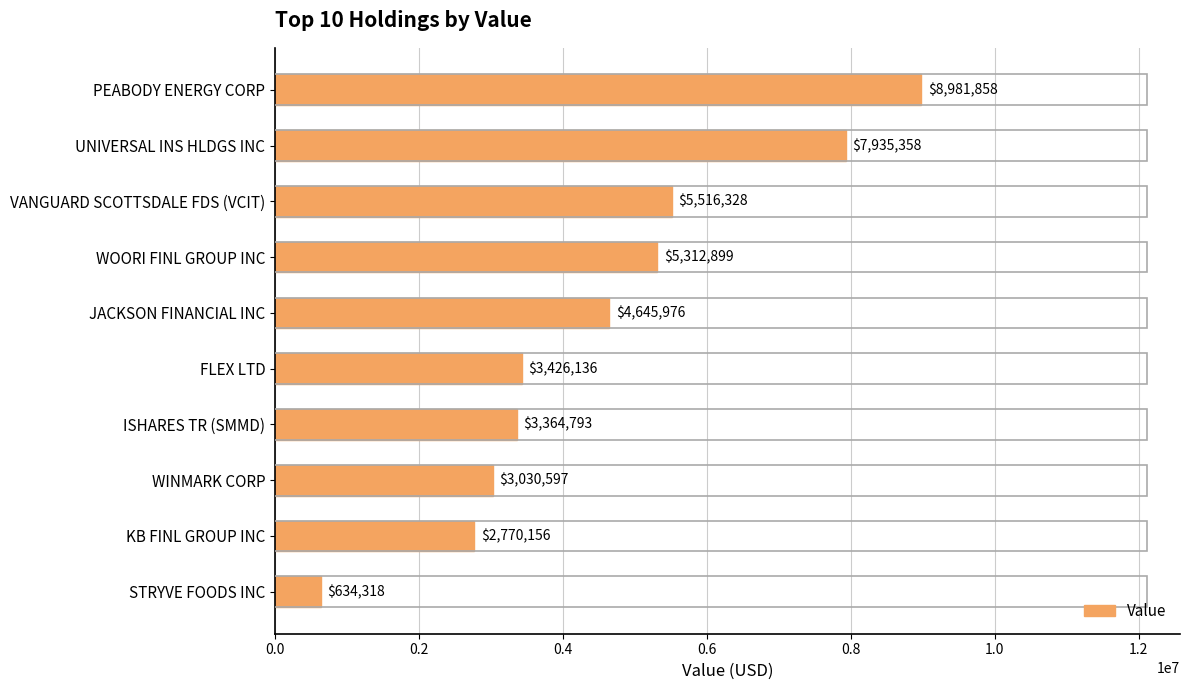

Are the bars grouped side by side (vs. stacked)?

No